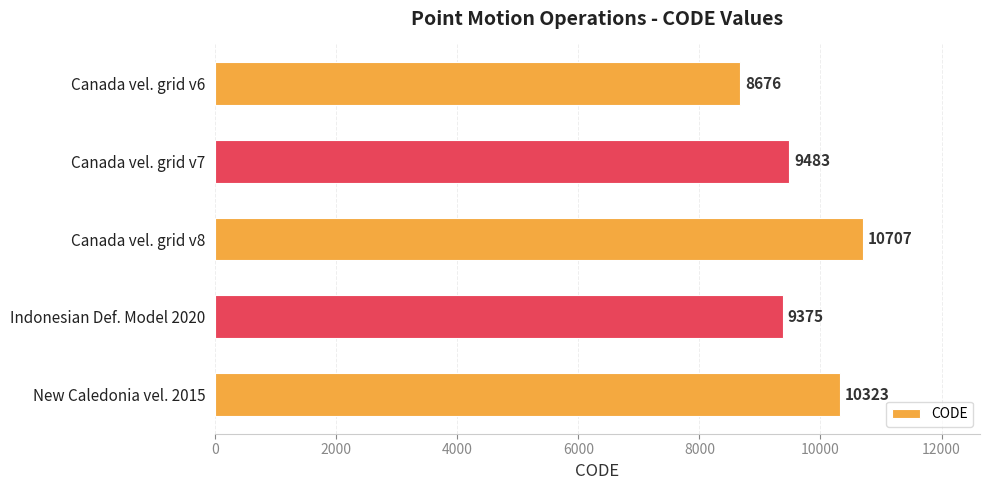

Is it true that the value at Canada vel. grid v6 is 8676?

True